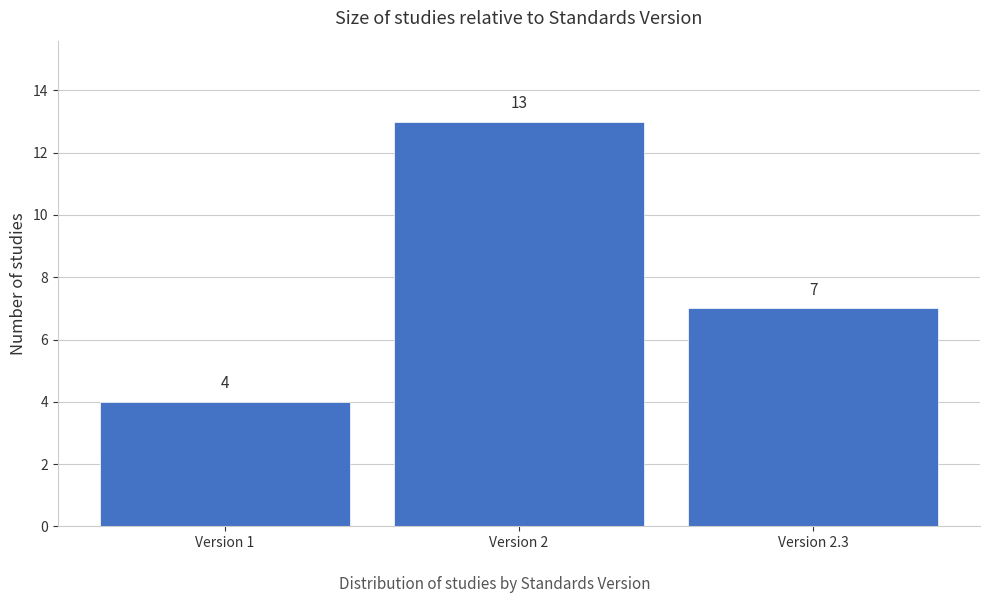

Reading right to left, extract all data points from this chart.

Version 2.3=7	Version 2=13	Version 1=4